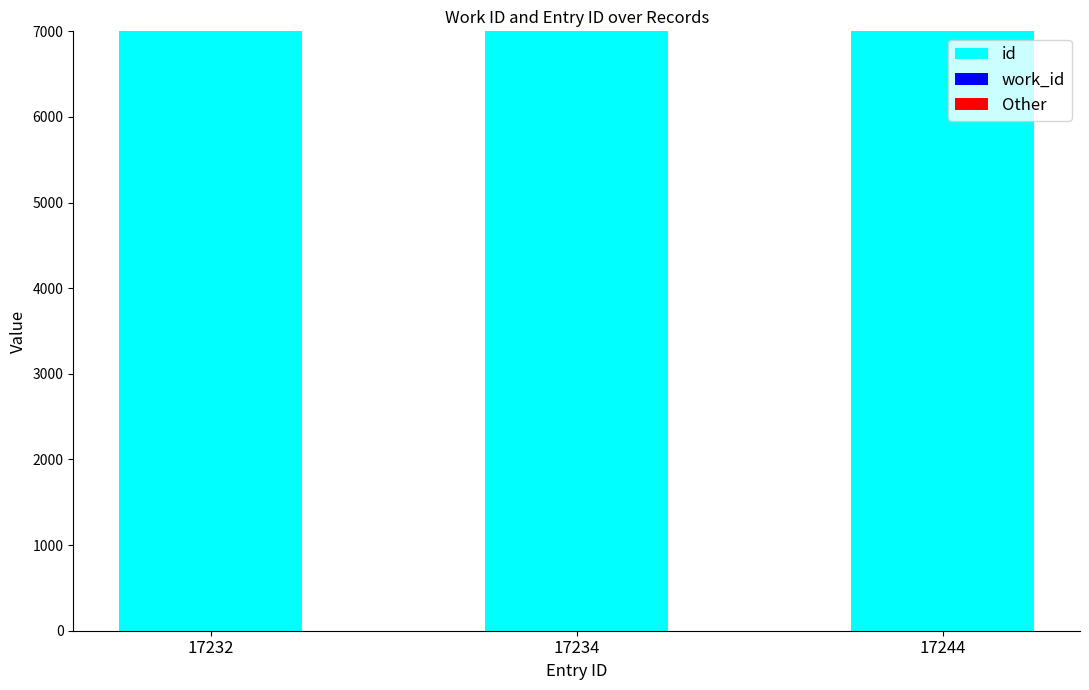

At which category is the sum across all series the highest?

17244